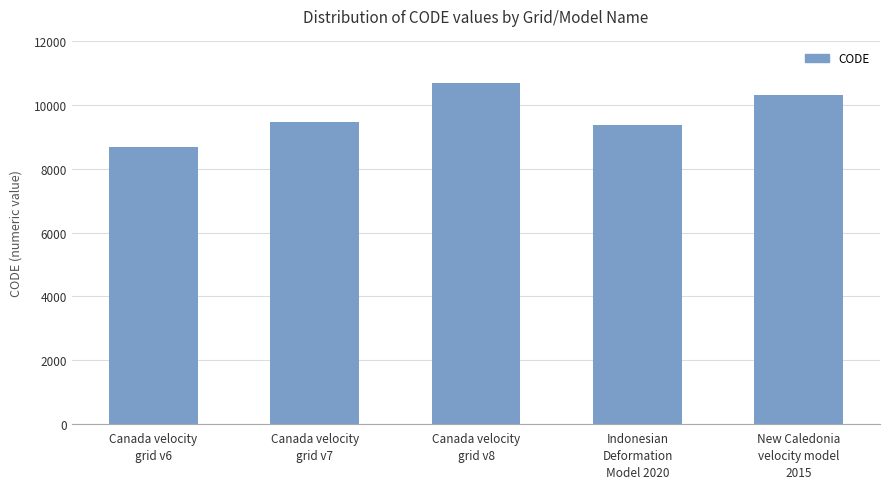

The value at Canada velocity
grid v8 is 10707. True or false?

True